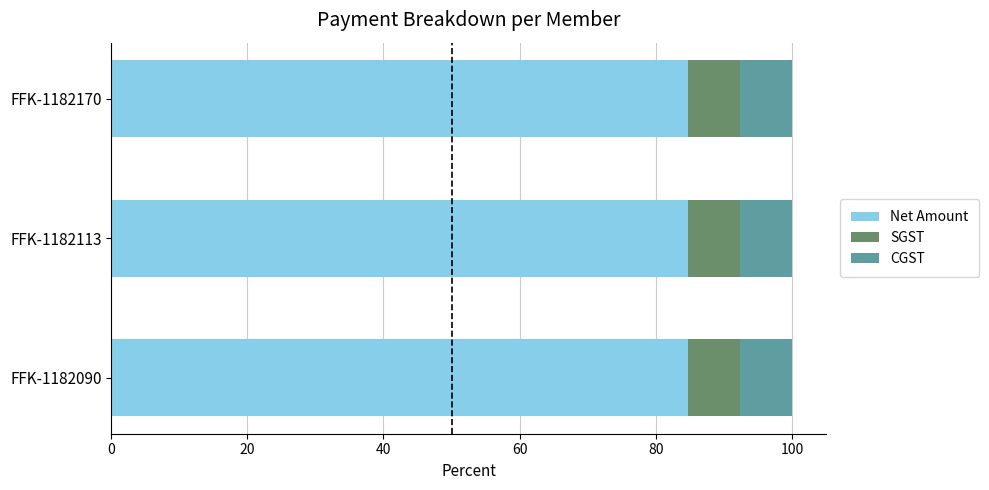

What is the sum of all Net Amount values?

254.2